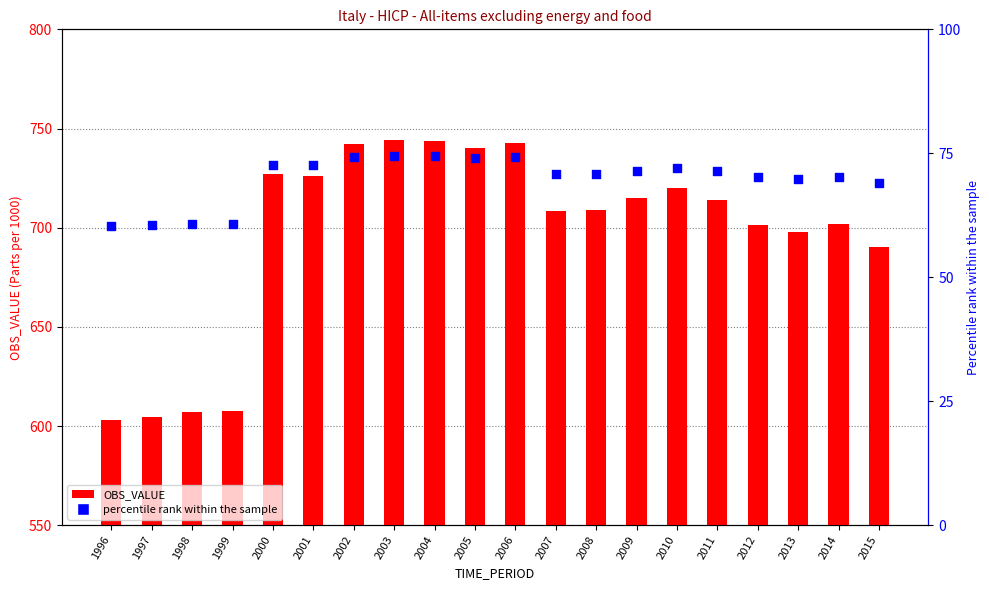

Which series has the largest total across all categories?

OBS_VALUE